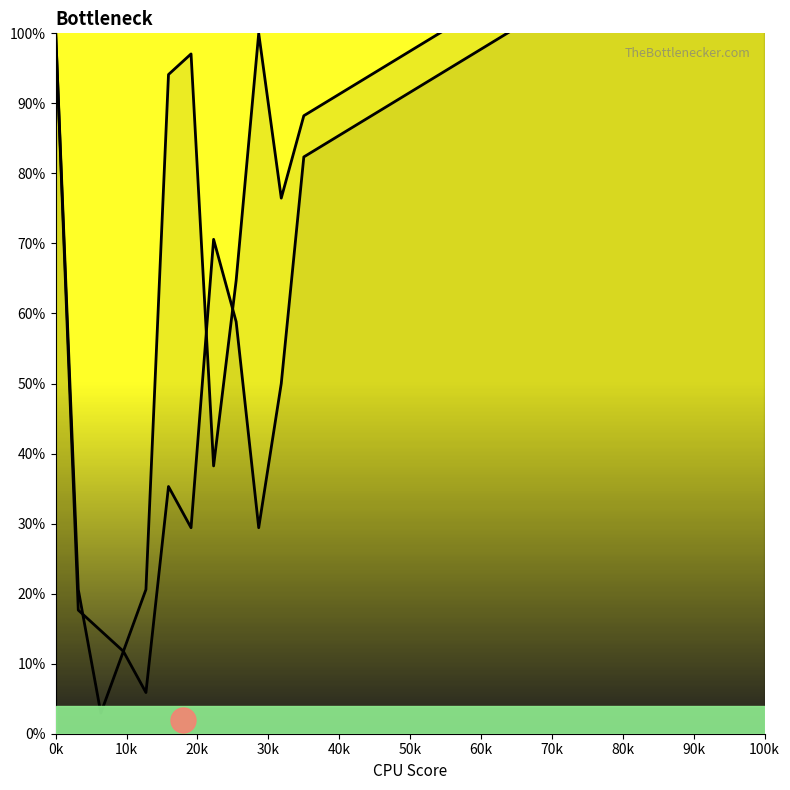

Reading right to left, what are all the values shown in this chart?

Series A: 122.4	82.4	50.0	29.4	58.8	70.6	29.4	35.3	5.9	11.8	2.9	20.6	100.0
Series B: 128.2	88.2	76.5	100.0	64.7	38.2	97.1	94.1	20.6	11.8	14.7	17.6	100.0